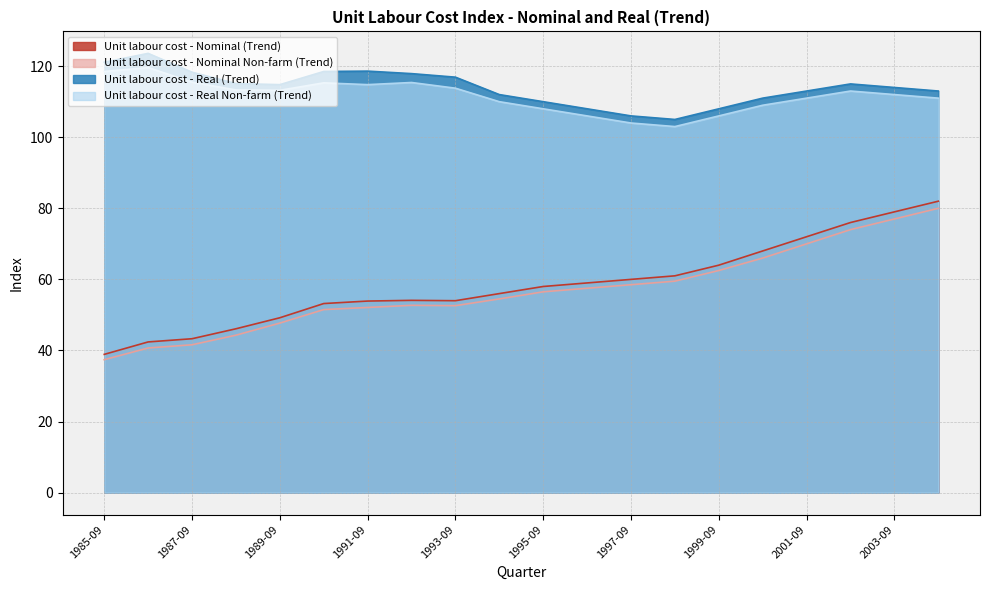

What is the difference between the highest and lowest values at 1985-09?

83.7